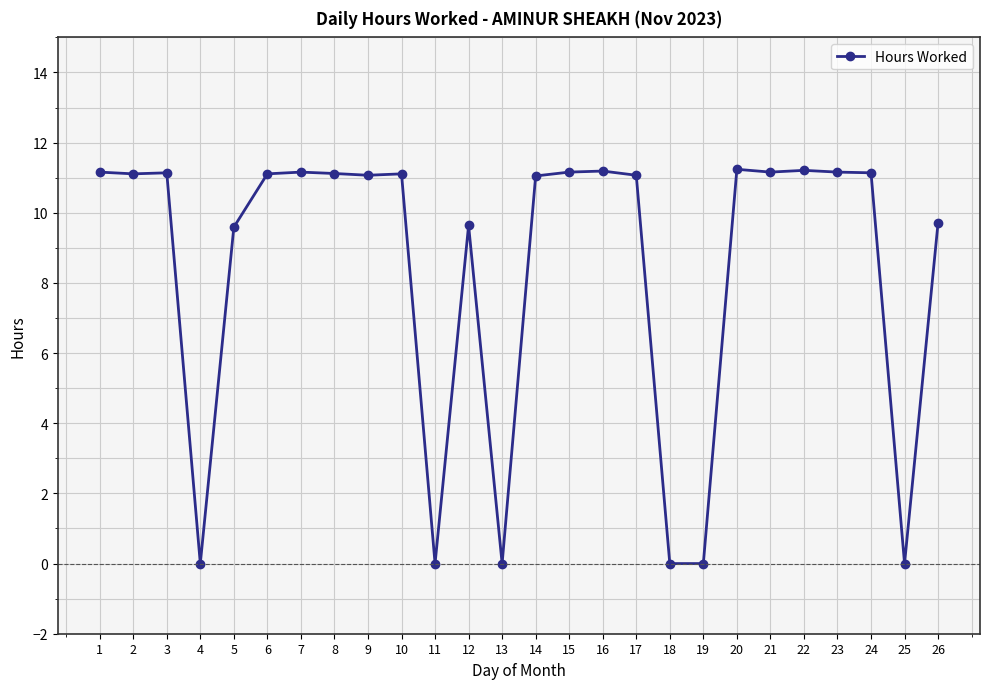

What is the sum of the values at 15 and 9?

22.2